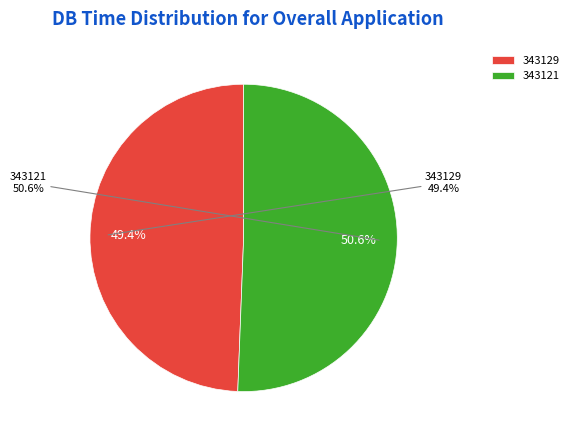

Does 343121 account for over 50% of the chart?

Yes